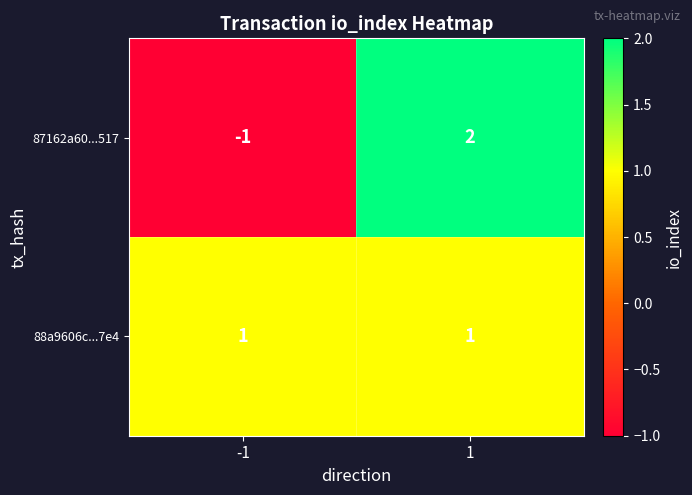

Is it true that 87162a60...517 equals -1 at -1?

True